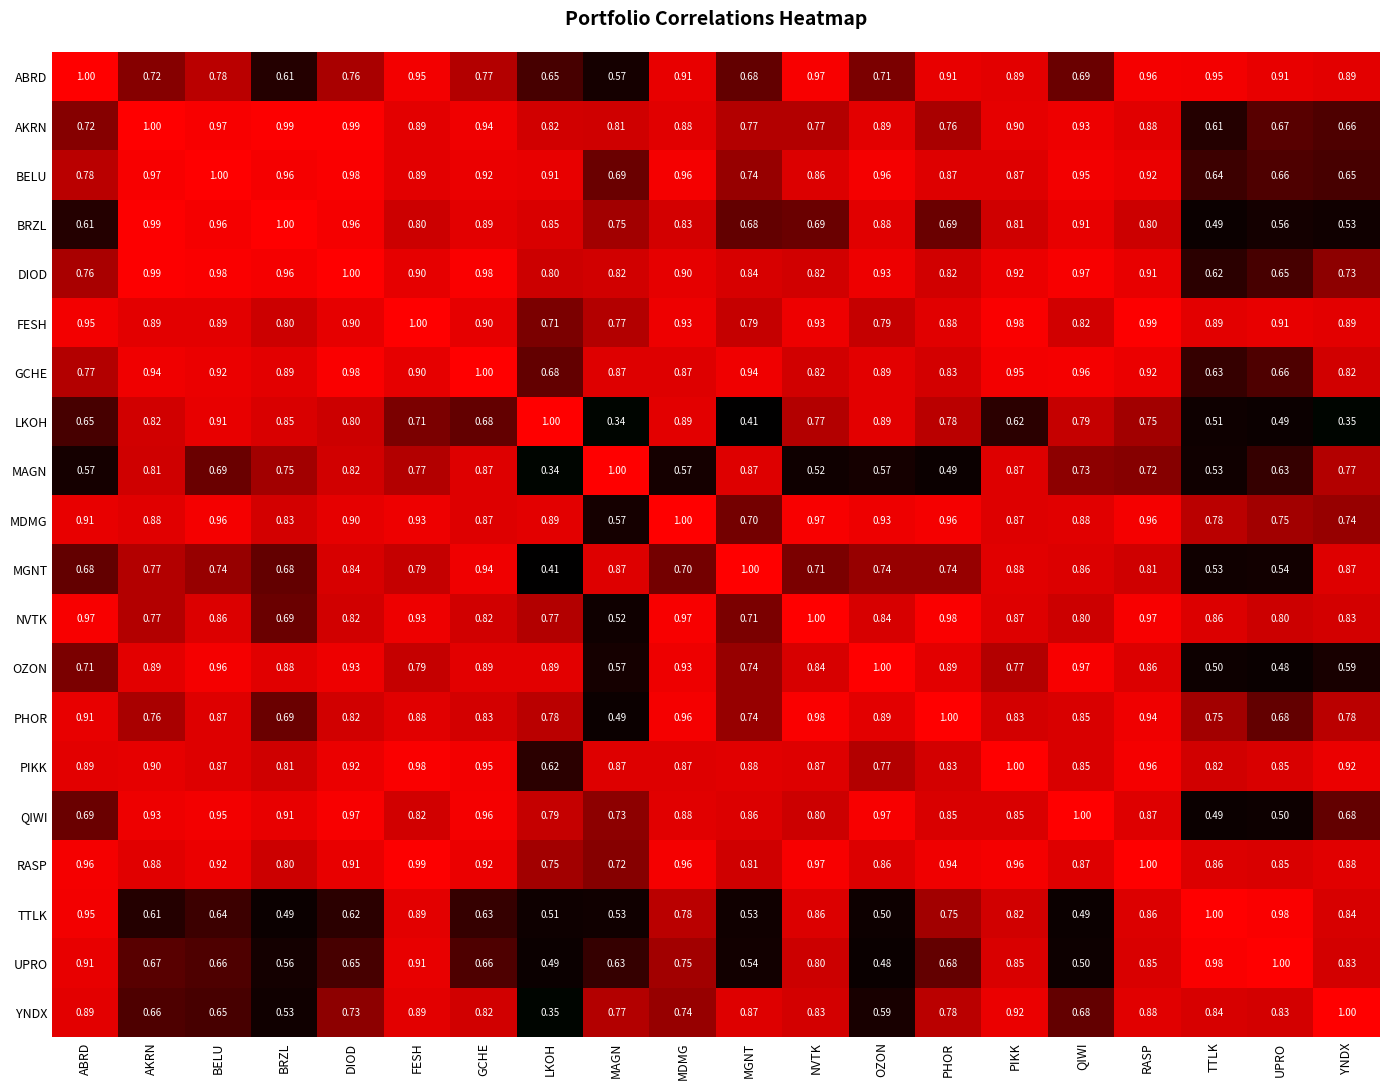

How many distinct data groups are displayed?

20